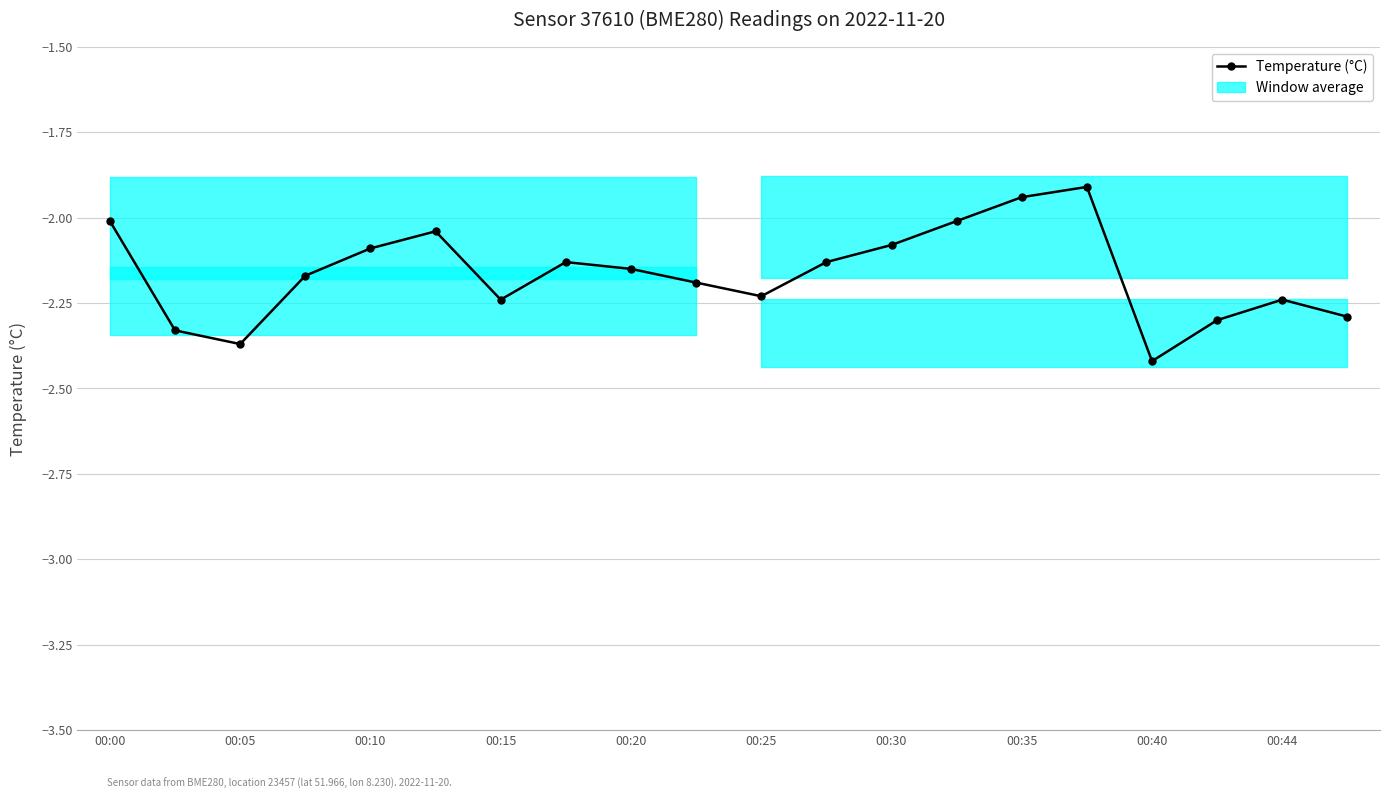

What is the difference between the values at 00:44 and 00:00?

0.2